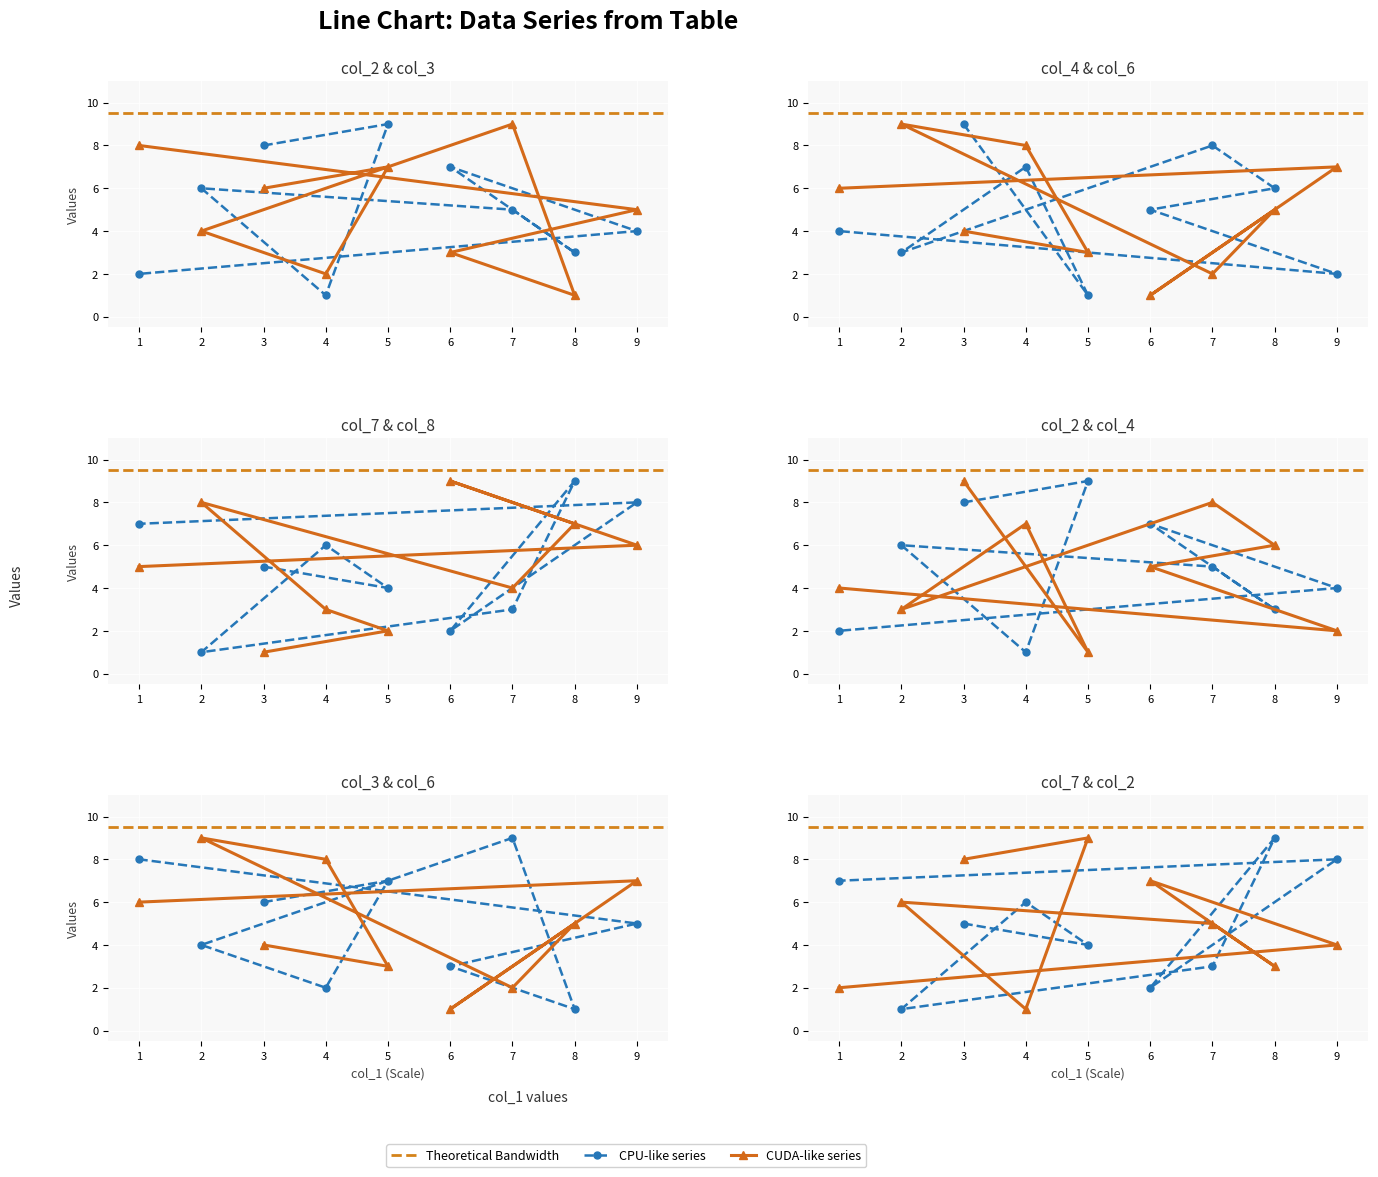

Count the col_3 values in the range 3 to 7.

5